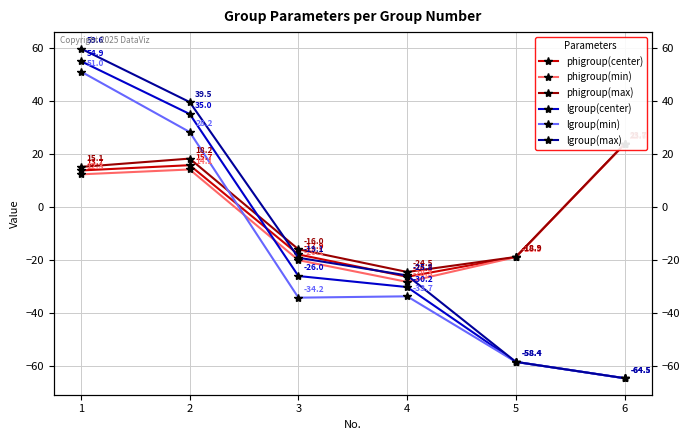

What is the value of the lgroup(max) point at the 1st from the left?

59.6